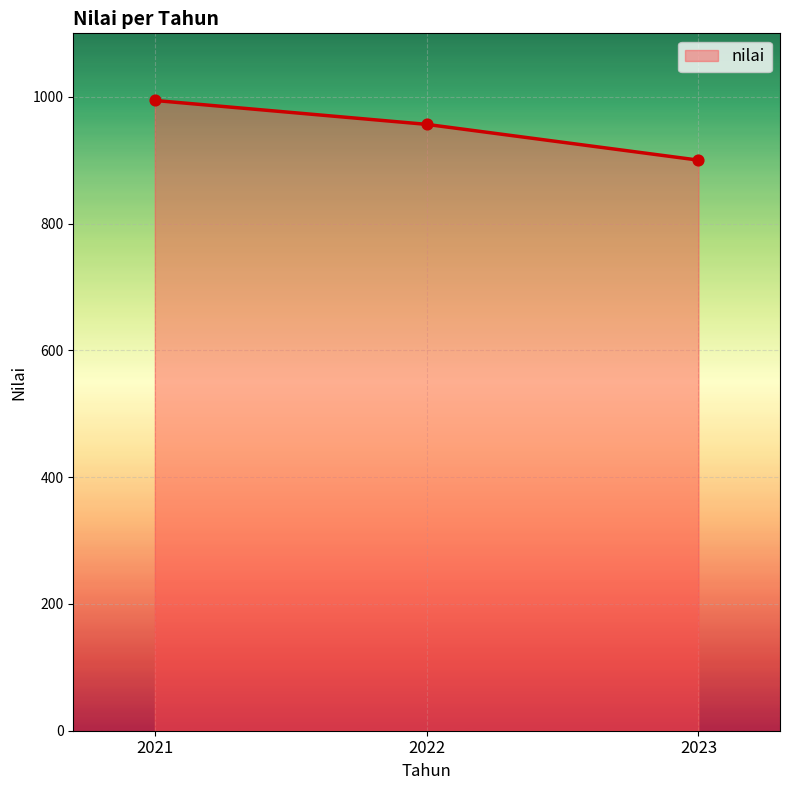

What is the ratio of the value at 2022 to the value at 2021?

1.0